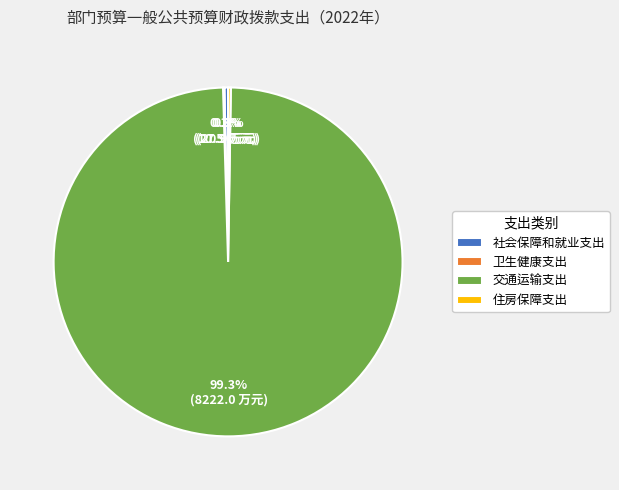

Does 交通运输支出 represent more than half of the total?

Yes